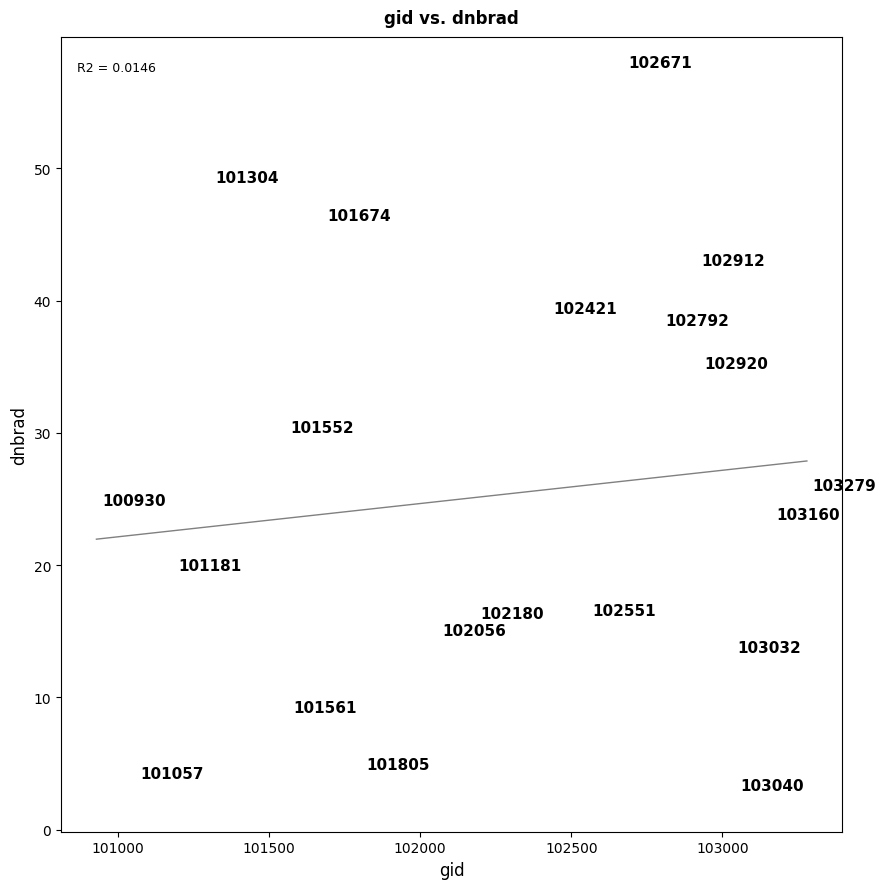

What Y value in the scatter plot is closest to 29?

29.6